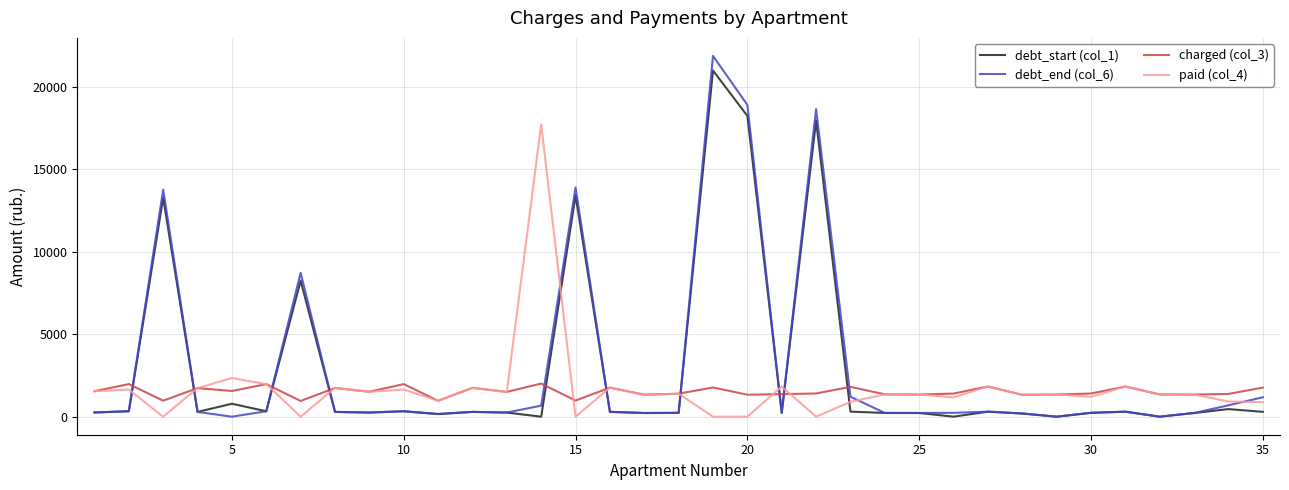

Which series ends up on top after the final intersection of paid (col_4) and debt_start (col_1)?

paid (col_4)